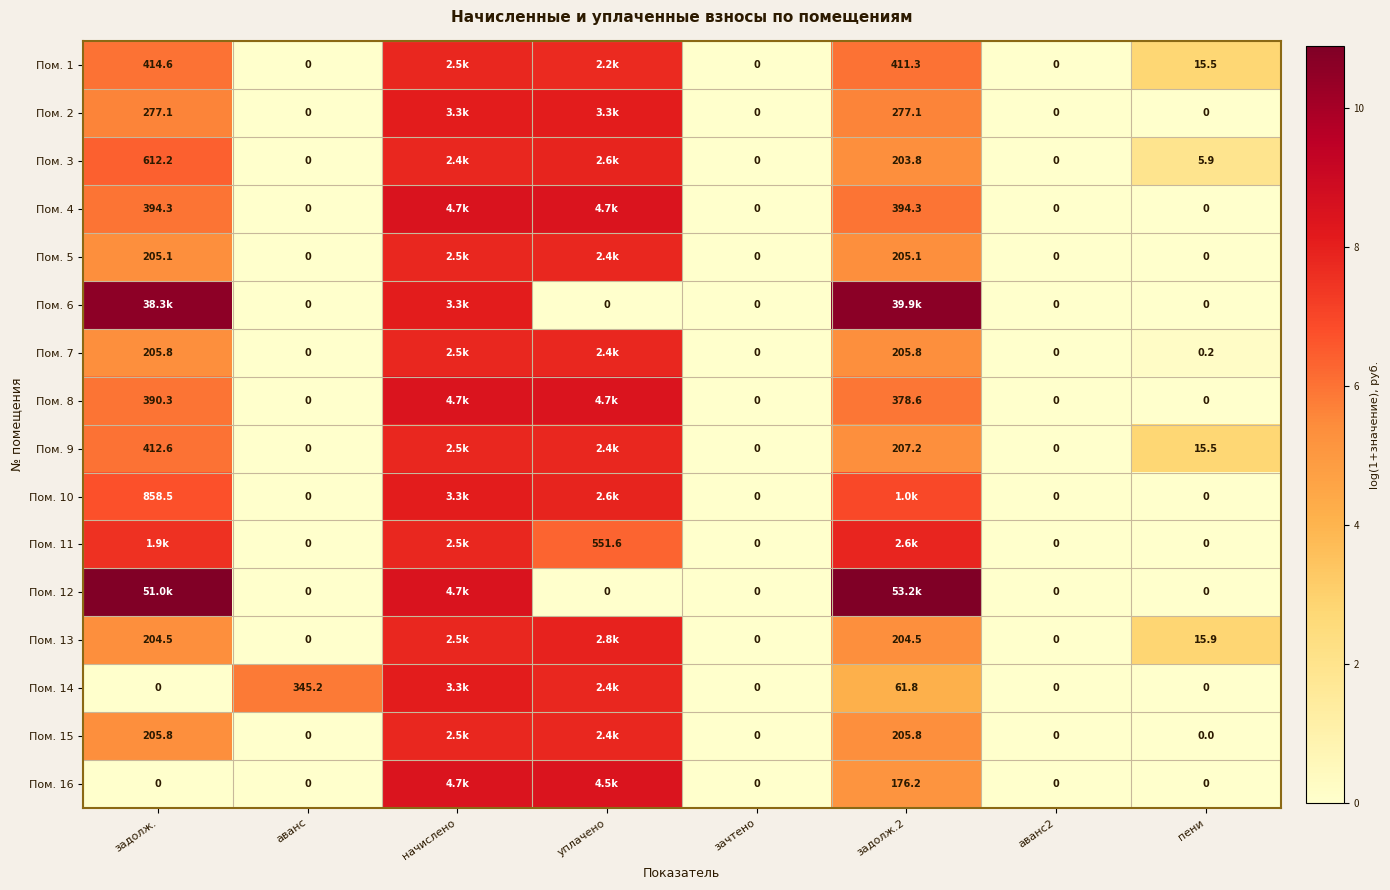

How many data points in Пом. 5 are less than 5?

4